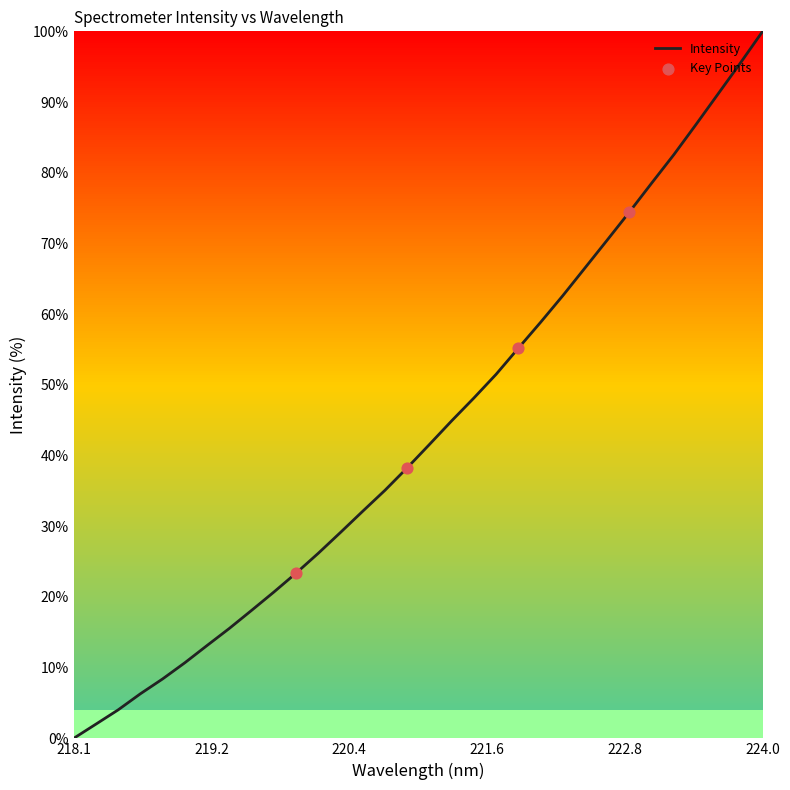

What is the maximum value shown in the chart?

100.0